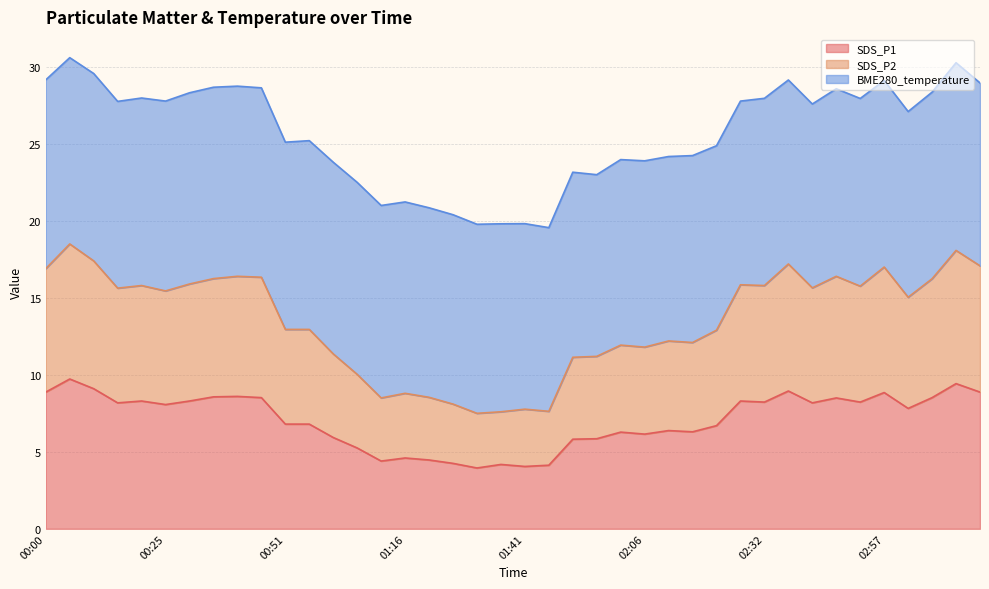

Read the SDS_P1 value at 02:42.

8.2